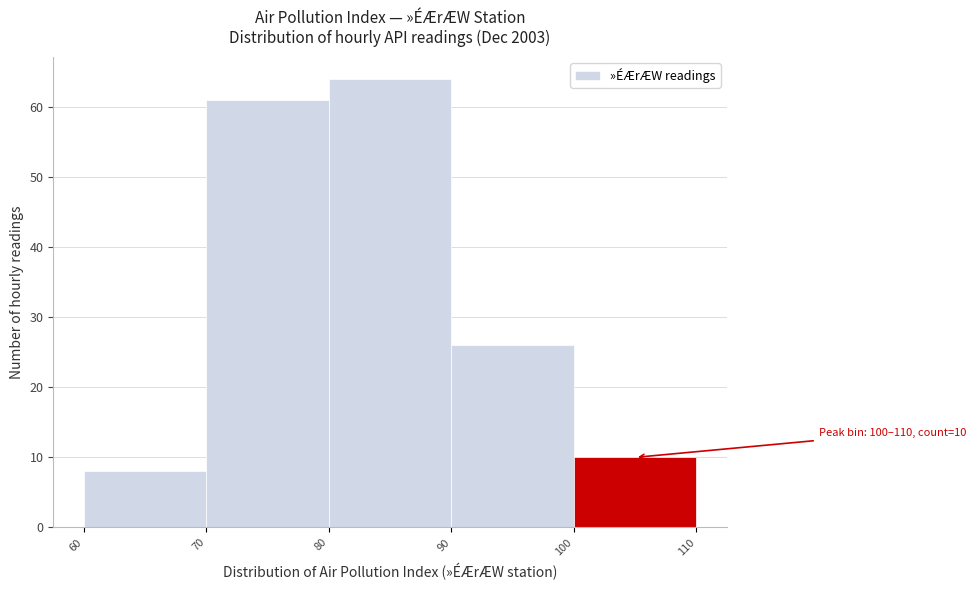

Which range on the x-axis has the tallest bar?

80 to 90